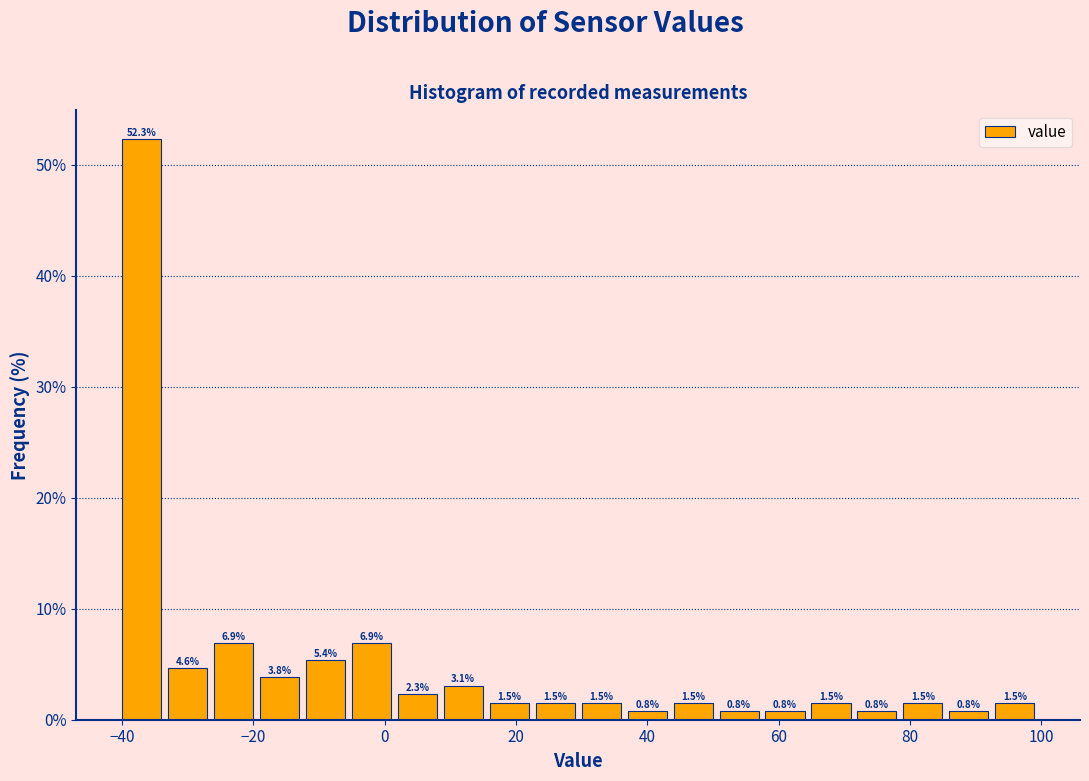

Around what value on the x-axis is the tallest bar? Give the approximate position of its centre, as read against the axis.

-38